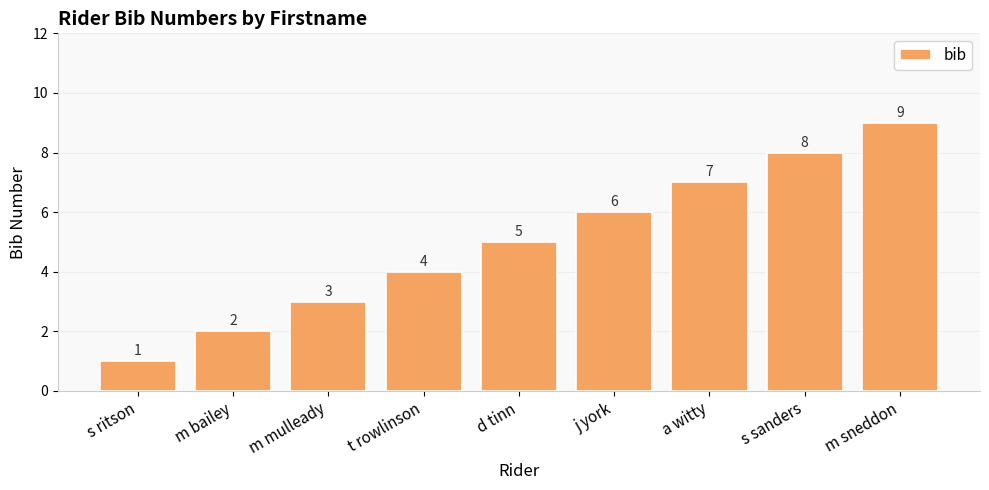

What is the greatest value displayed?

9